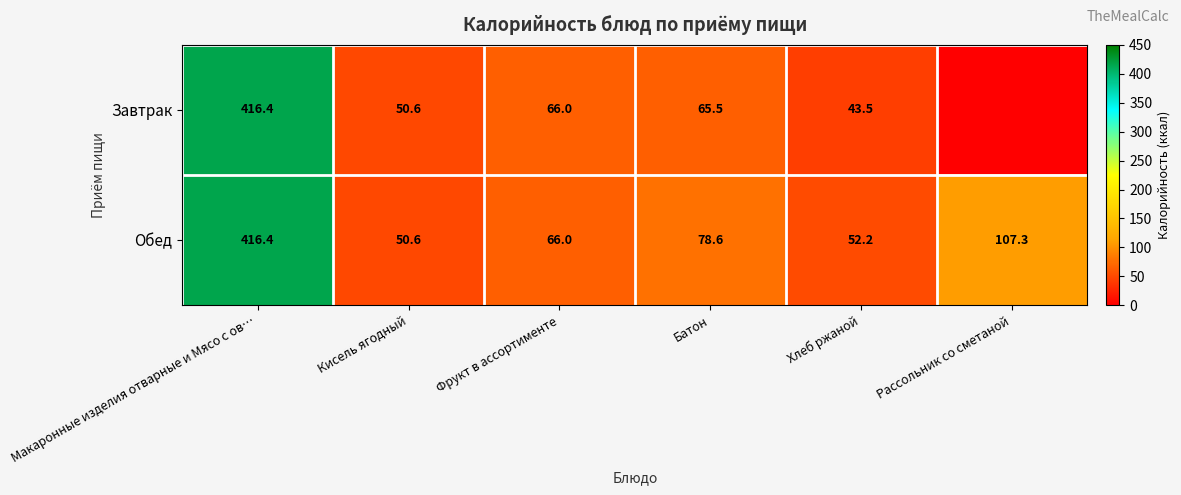

List the labels in order of Обед value, largest first.

Макаронные изделия отварные и Мясо с ов…, Рассольник со сметаной, Батон, Фрукт в ассортименте, Хлеб ржаной, Кисель ягодный